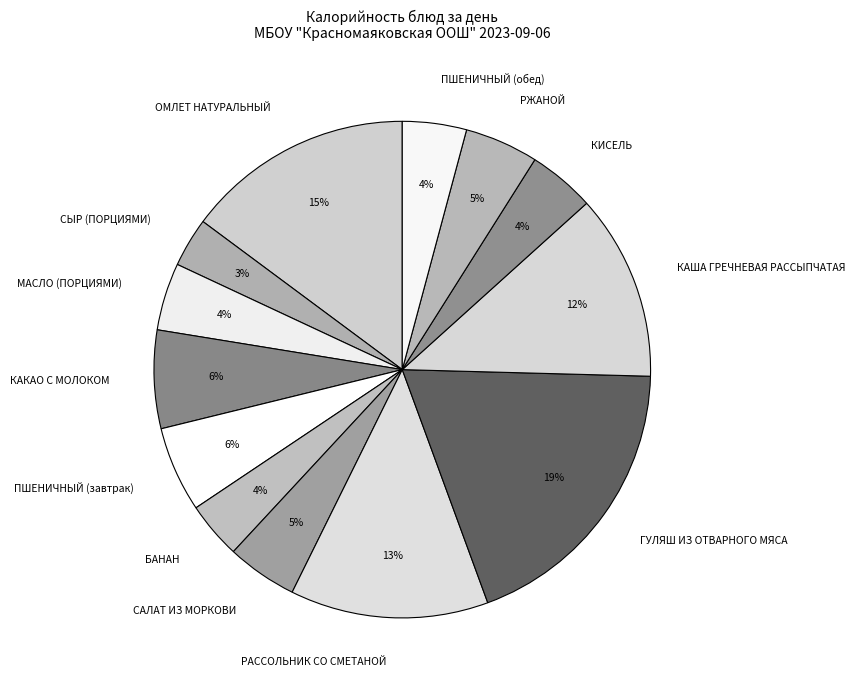

What percentage is the ПШЕНИЧНЫЙ (завтрак) slice, to the nearest percent?

6%